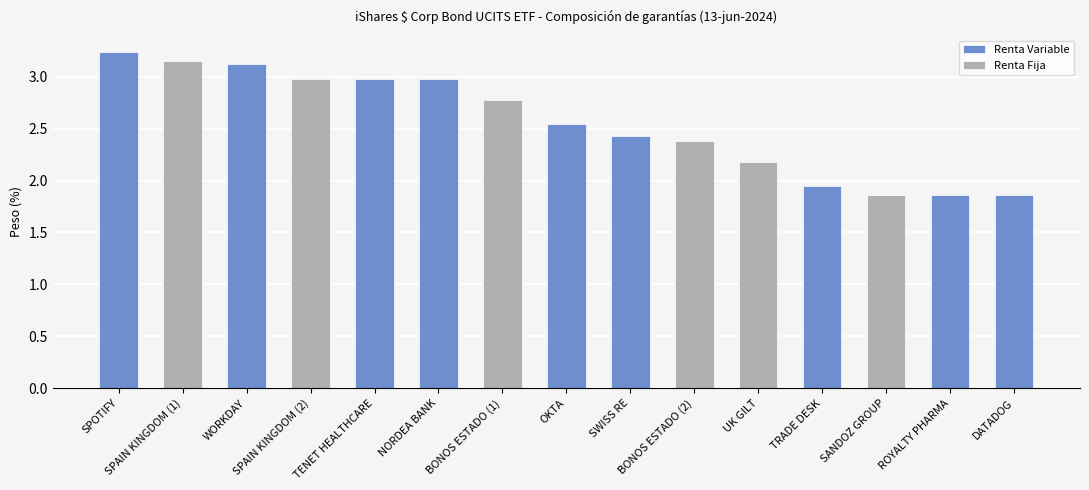

How many bars are there in total?

15